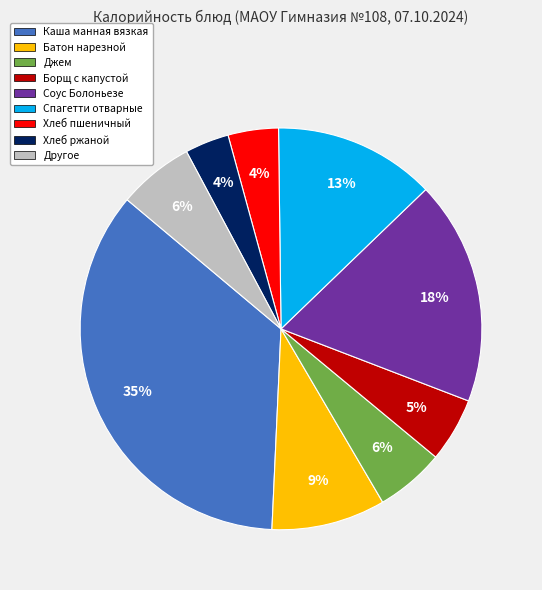

To the nearest percent, what is the average slice percentage?

11%